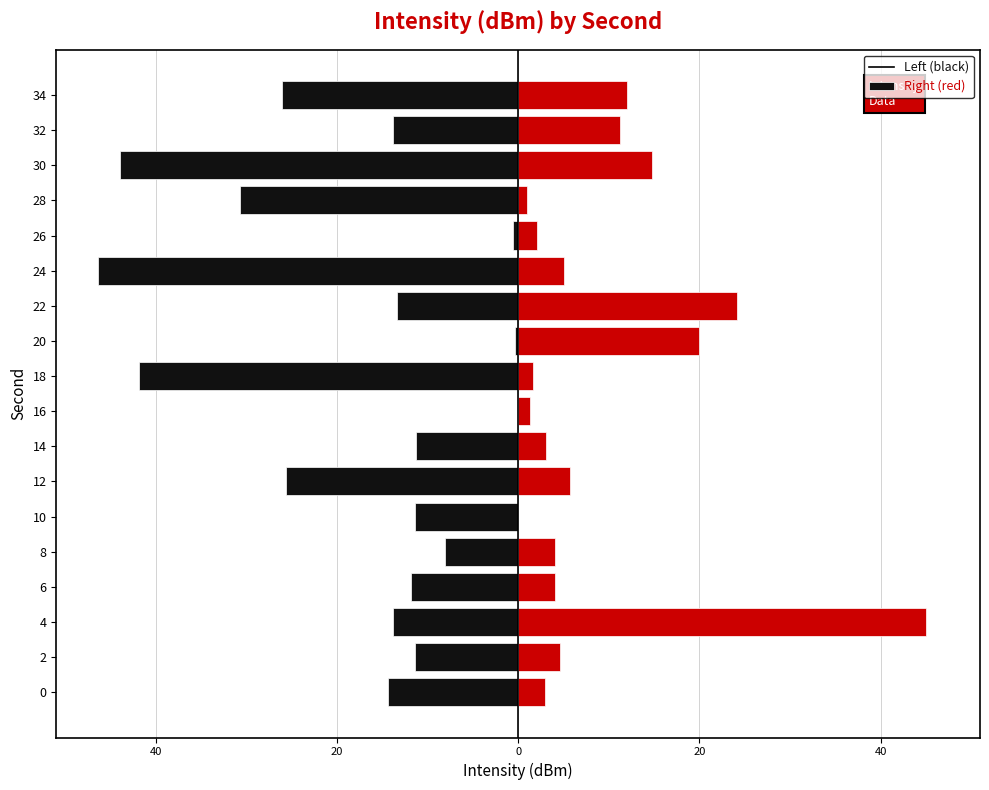

How many bars are there in each group?

2